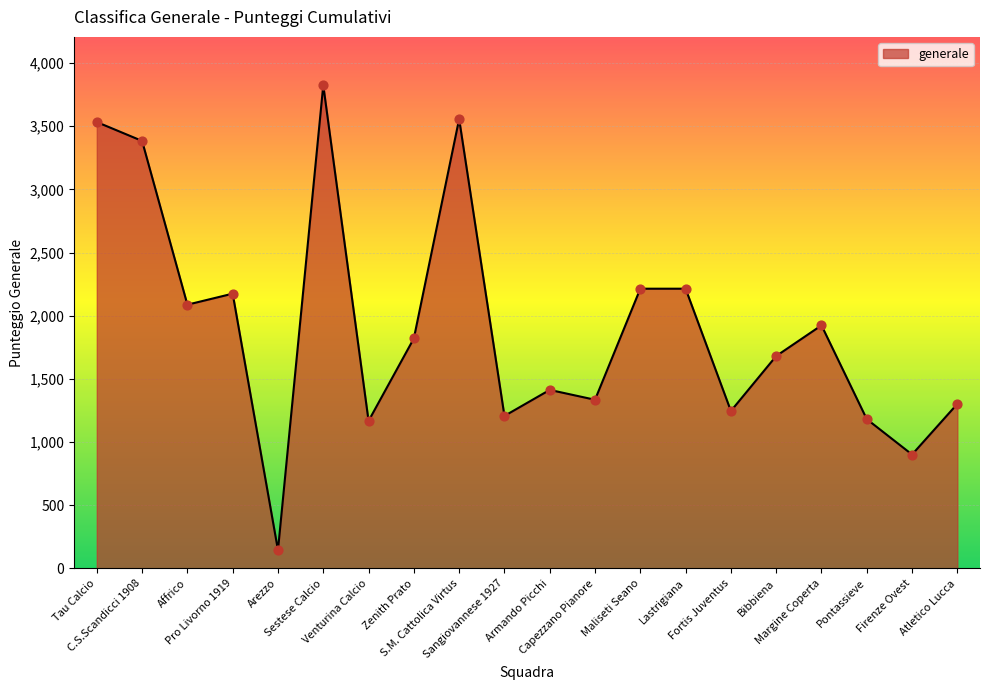

Between Sestese Calcio and Venturina Calcio, which is larger?

Sestese Calcio